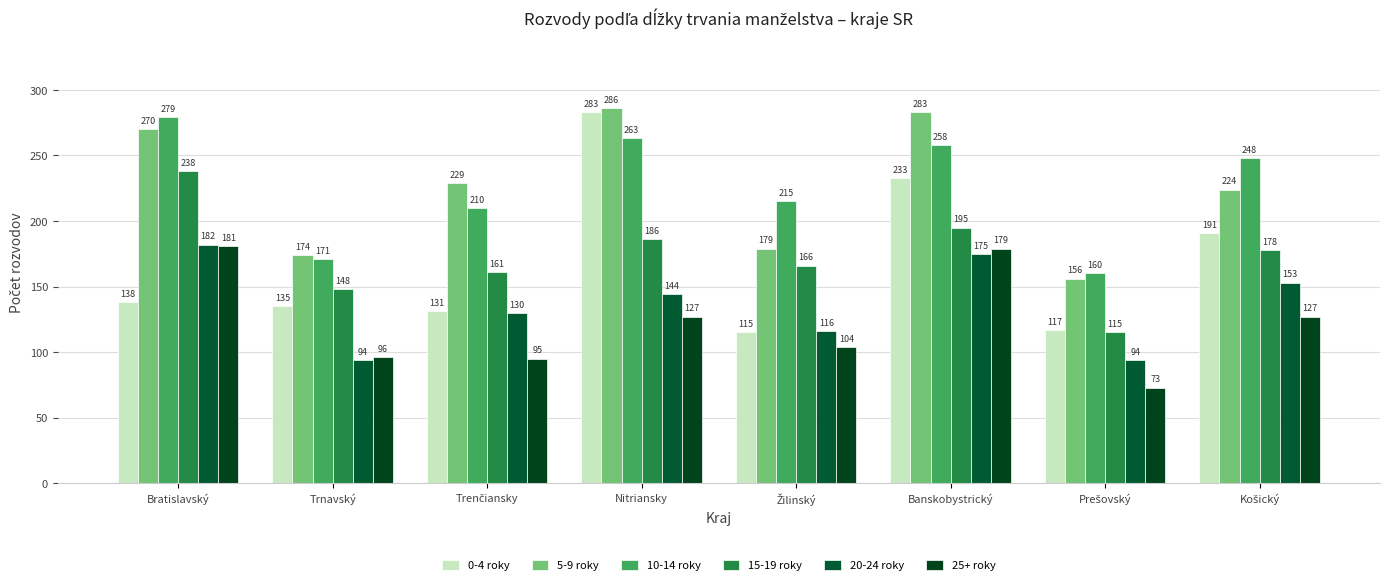

Reading left to right, what are all the values shown in this chart?

0-4 roky: Bratislavský=138	Trnavský=135	Trenčiansky=131	Nitriansky=283	Žilinský=115	Banskobystrický=233	Prešovský=117	Košický=191
5-9 roky: Bratislavský=270	Trnavský=174	Trenčiansky=229	Nitriansky=286	Žilinský=179	Banskobystrický=283	Prešovský=156	Košický=224
10-14 roky: Bratislavský=279	Trnavský=171	Trenčiansky=210	Nitriansky=263	Žilinský=215	Banskobystrický=258	Prešovský=160	Košický=248
15-19 roky: Bratislavský=238	Trnavský=148	Trenčiansky=161	Nitriansky=186	Žilinský=166	Banskobystrický=195	Prešovský=115	Košický=178
20-24 roky: Bratislavský=182	Trnavský=94	Trenčiansky=130	Nitriansky=144	Žilinský=116	Banskobystrický=175	Prešovský=94	Košický=153
25+ roky: Bratislavský=181	Trnavský=96	Trenčiansky=95	Nitriansky=127	Žilinský=104	Banskobystrický=179	Prešovský=73	Košický=127